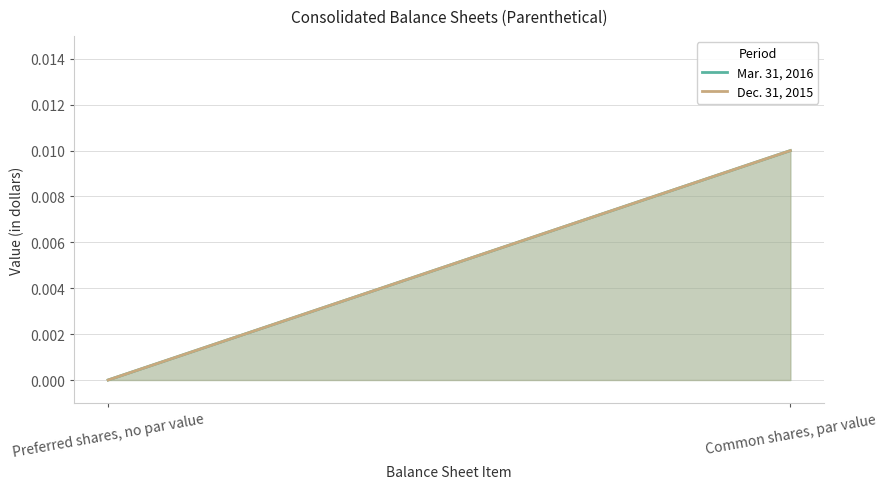

Is the value of Mar. 31, 2016 at Preferred shares, no par value greater than the value of Dec. 31, 2015 at Preferred shares, no par value?

No